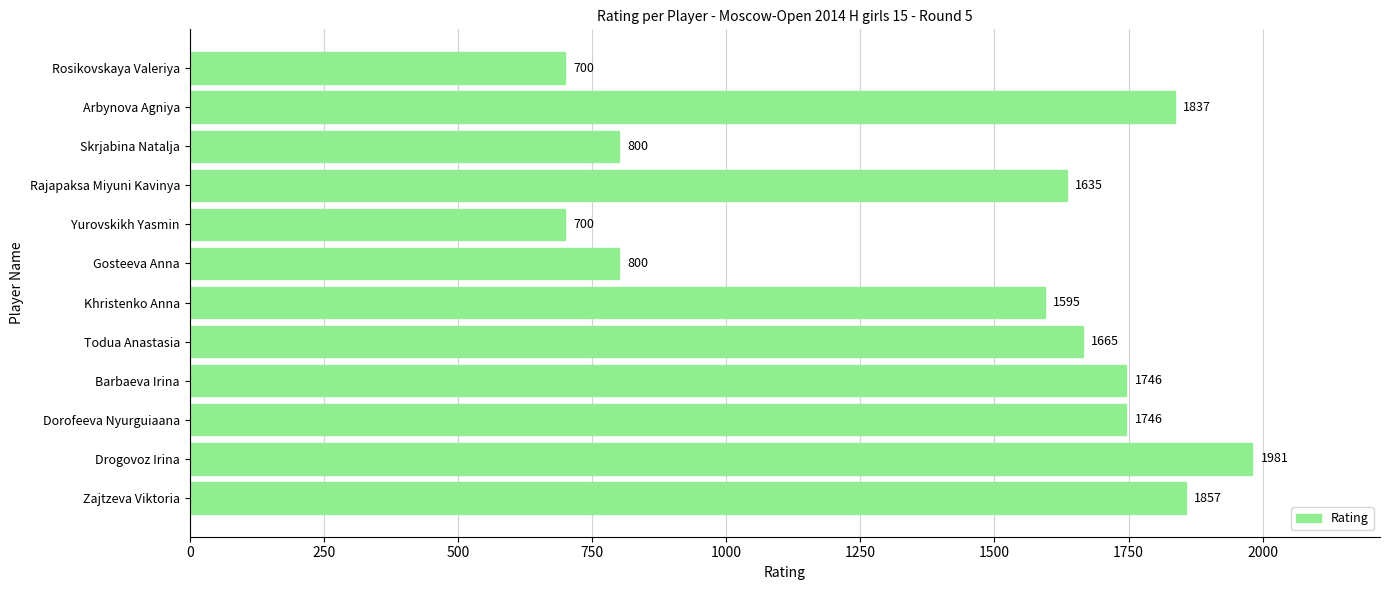

At which label is the value closest to 1340?

Khristenko Anna